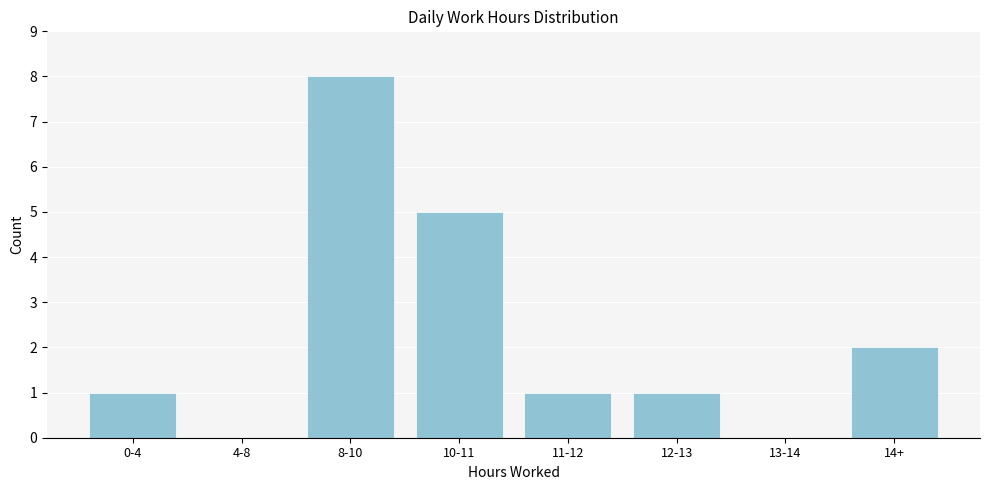

Reading left to right, list all the values displayed in this chart.

0-4=1	4-8=0	8-10=8	10-11=5	11-12=1	12-13=1	13-14=0	14+=2